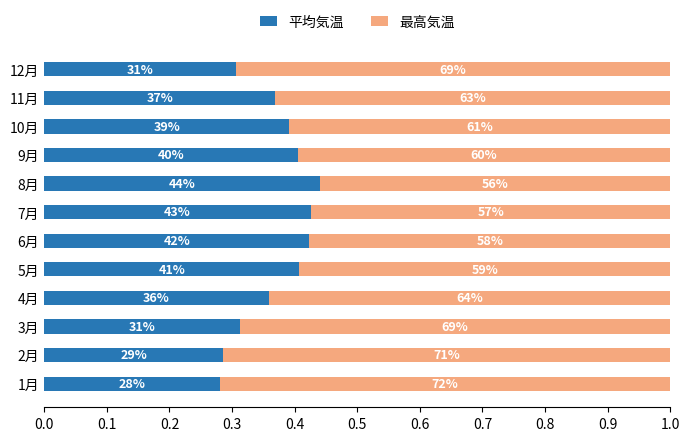

What are all the series names shown in the legend?

平均気温, 最高気温